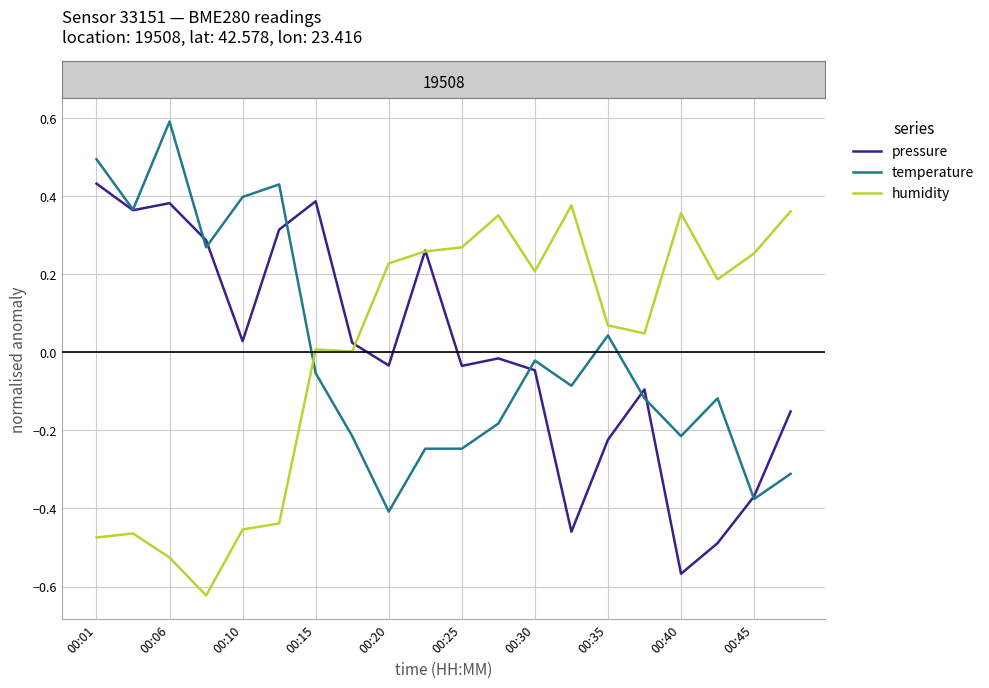

What are all the series names shown in the legend?

pressure, temperature, humidity